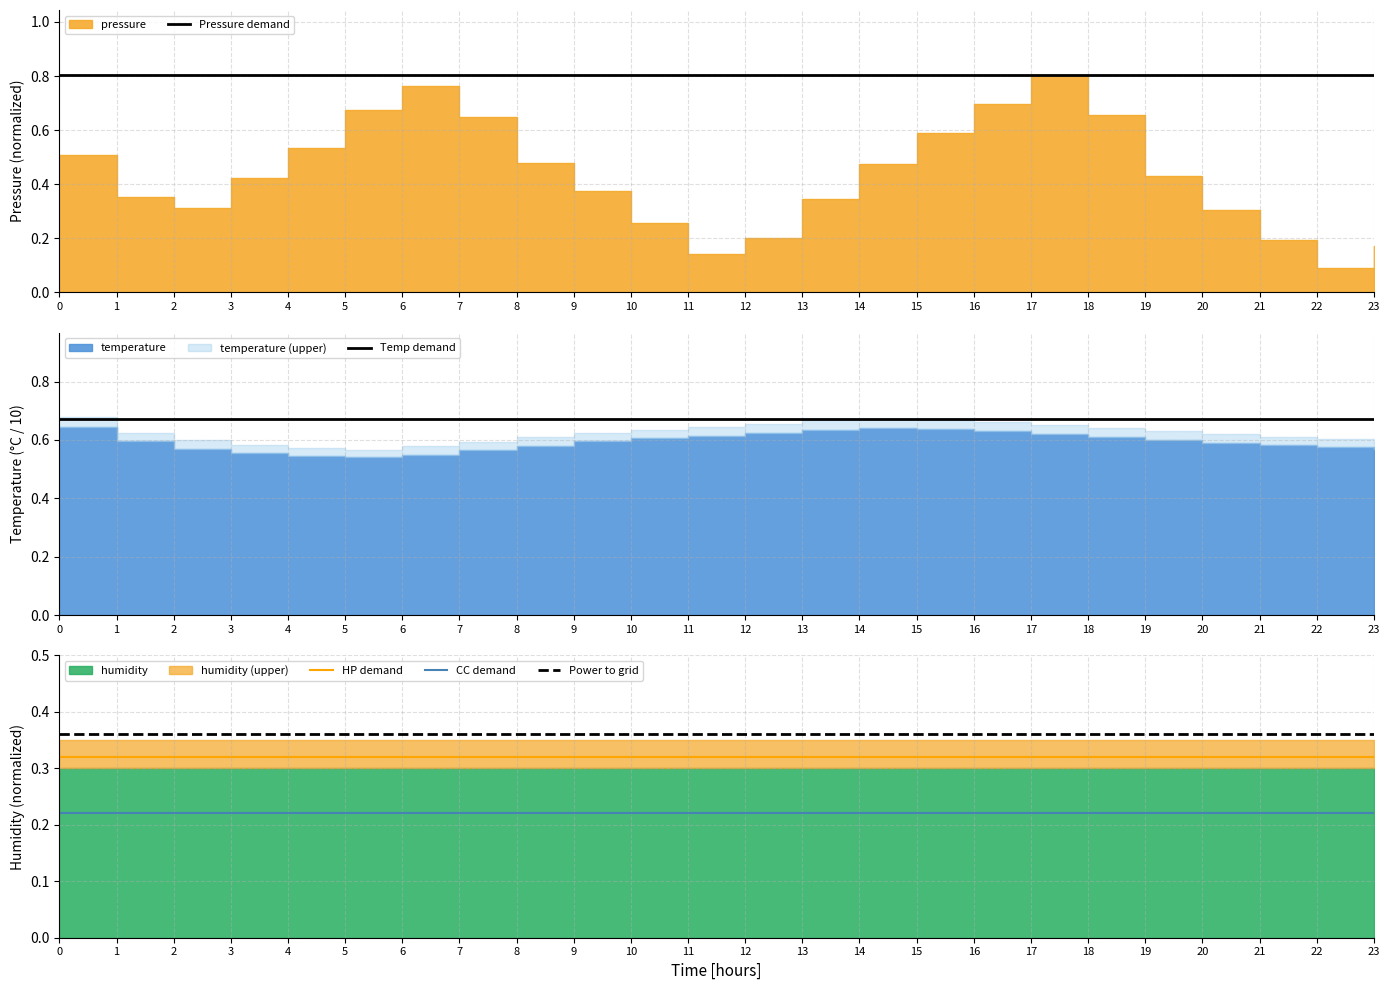

True or false: HP demand and Power to grid intersect in this chart.

False